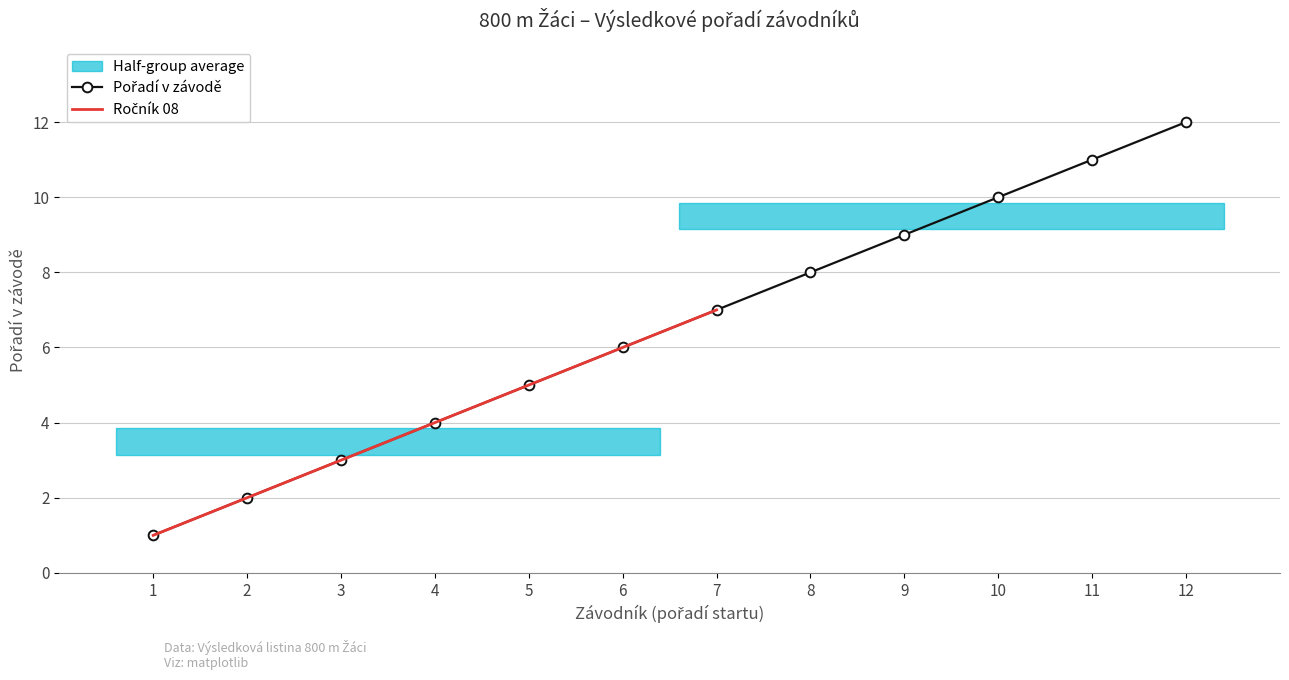

What is the difference between the second highest and minimum values?

10